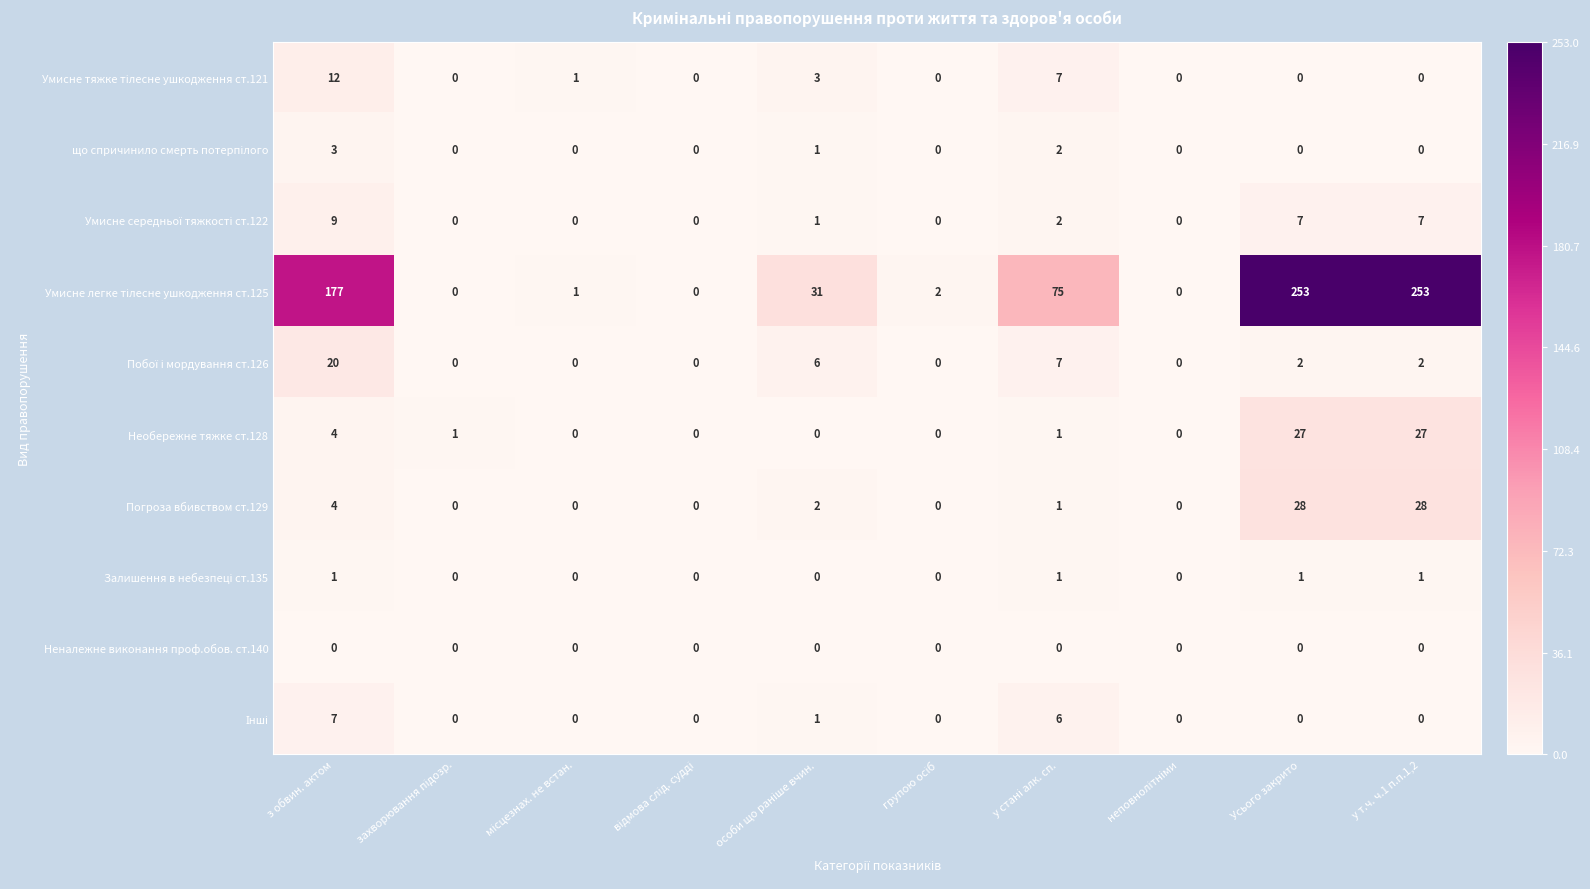

How many data points does each series have?

10